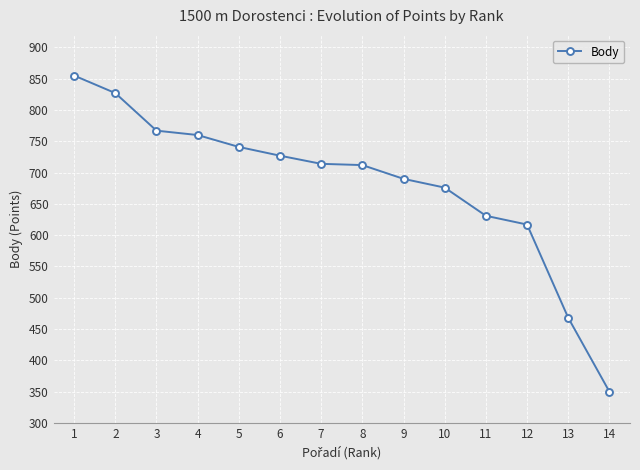

What is the change in value from 3 to 12?

-150